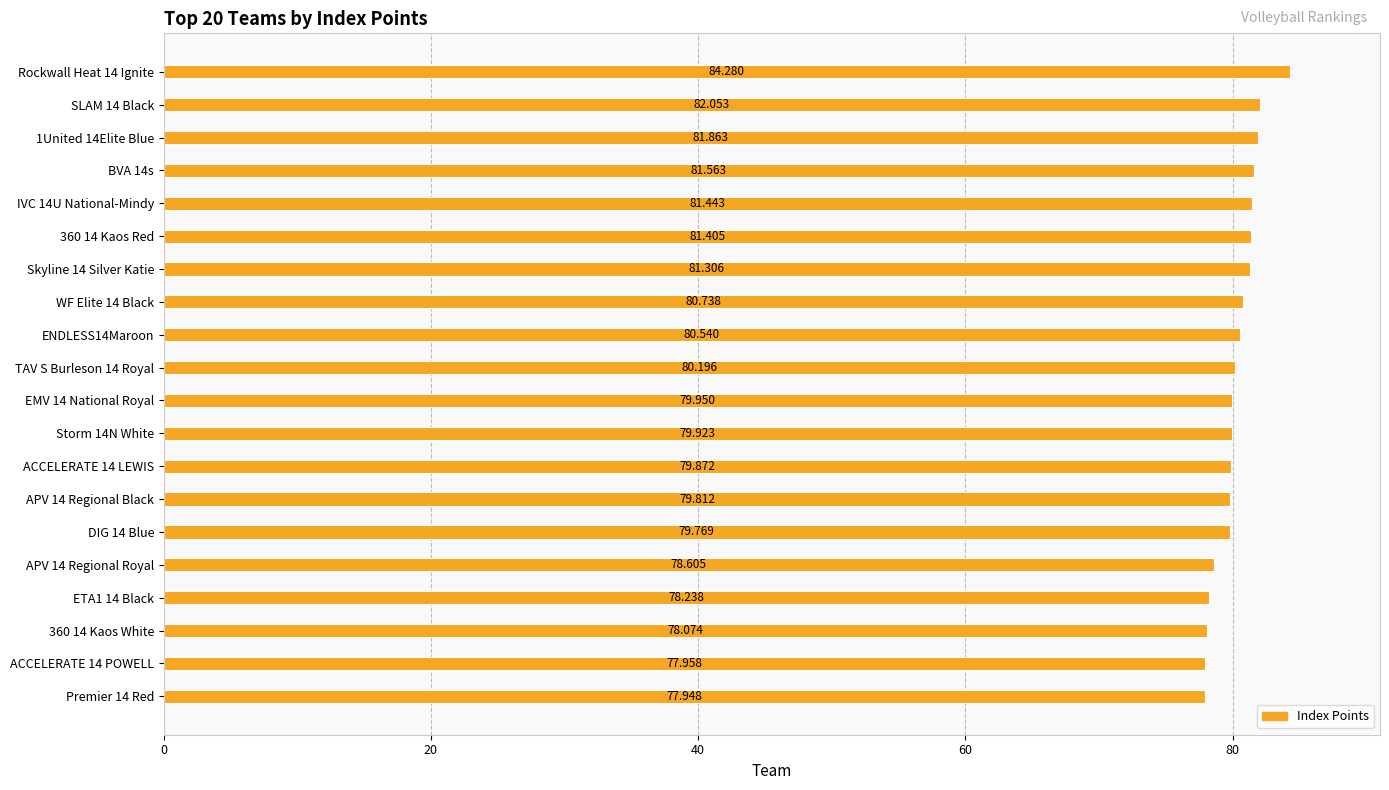

What is the maximum value shown in the chart?

84.3